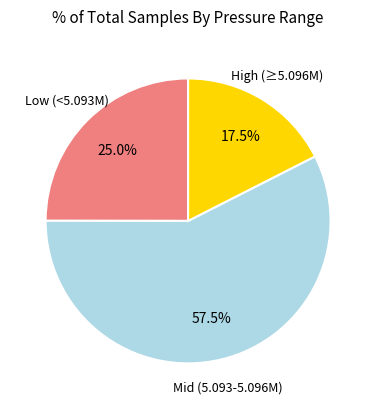

Is there any slice that represents more than half of the pie?

Yes